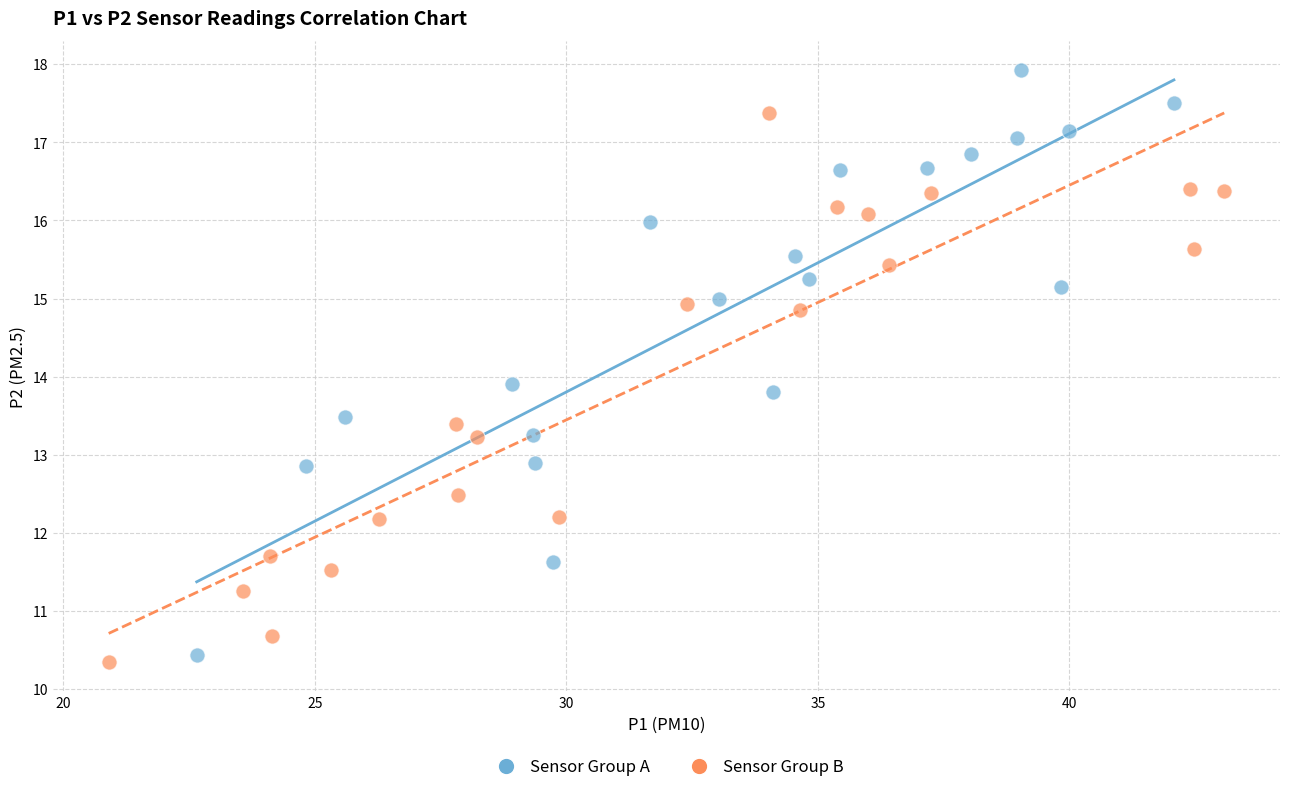

Which series reaches the maximum Y coordinate?

Sensor Group A